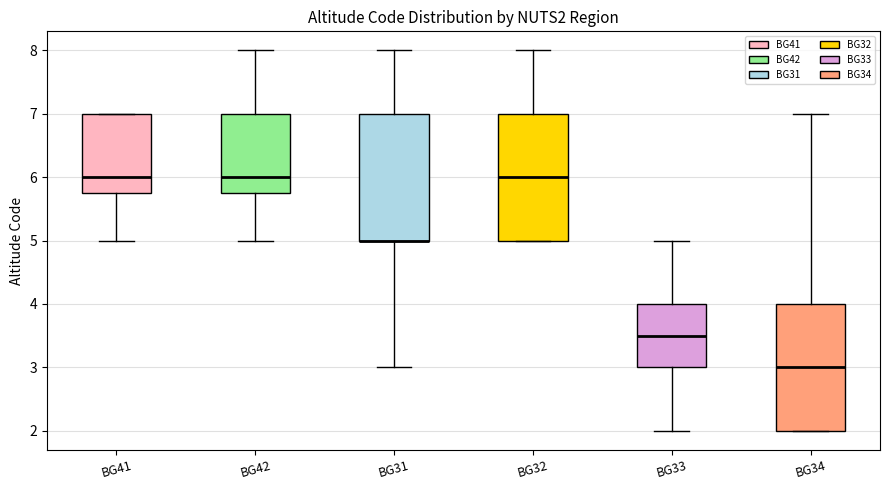

Reading left to right, transcribe this box plot: for each box, give where its median line is, the range the box spans, and where its two whiskers end, as read against the y-axis. The values are not printed on the chart, so give them approximately, as read against the axis.

BG41: median 6.0, box 5.8 to 7.0, whiskers 5.0 to 7.0
BG42: median 6.0, box 5.8 to 7.0, whiskers 5.0 to 8.0
BG31: median 5.0 (drawn on the box's lower edge), box 5.0 to 7.0, whiskers 3.0 to 8.0
BG32: median 6.0, box 5.0 to 7.0, whiskers 5.0 to 8.0
BG33: median 3.5, box 3.0 to 4.0, whiskers 2.0 to 5.0
BG34: median 3.0, box 2.0 to 4.0, whiskers 2.0 to 7.0